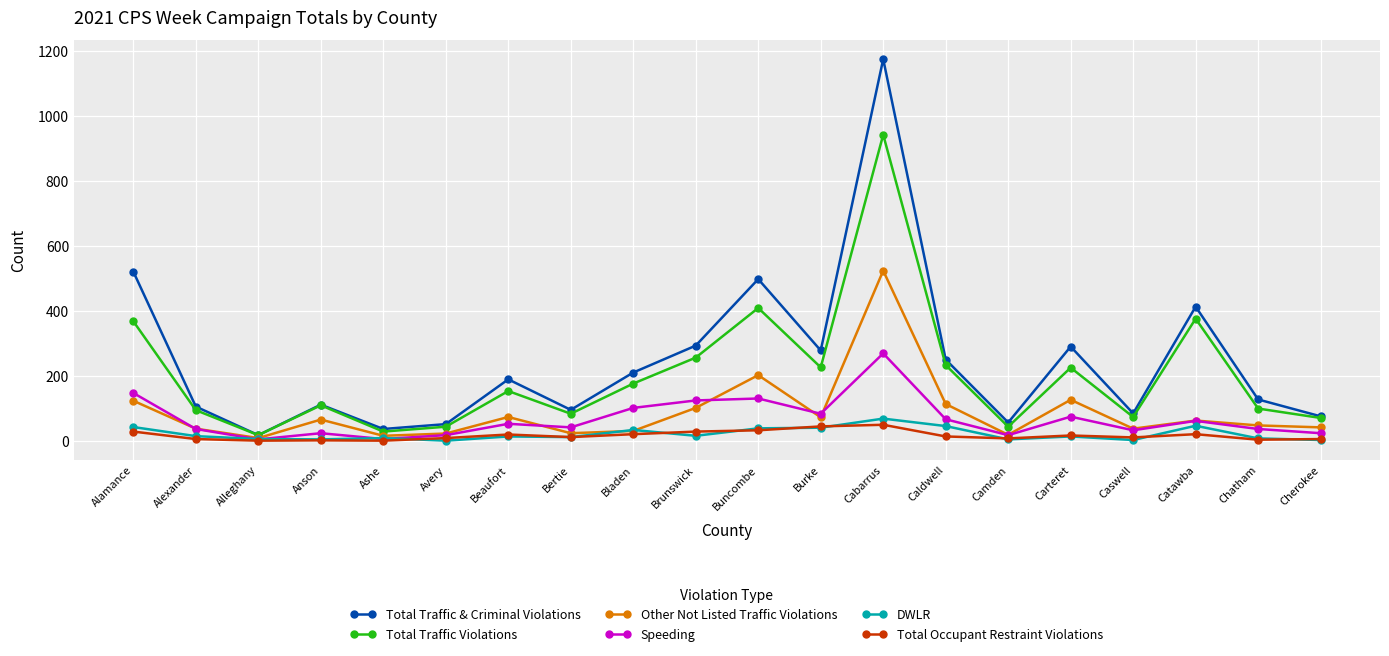

How many distinct data groups are displayed?

6